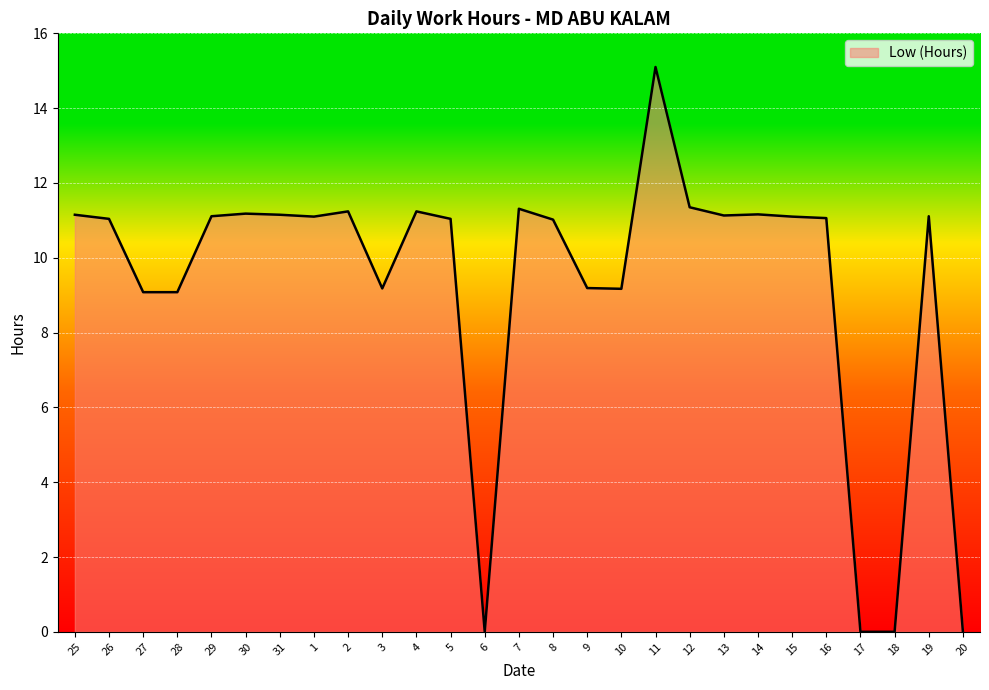

At which category does the chart reach its peak across all series?

11